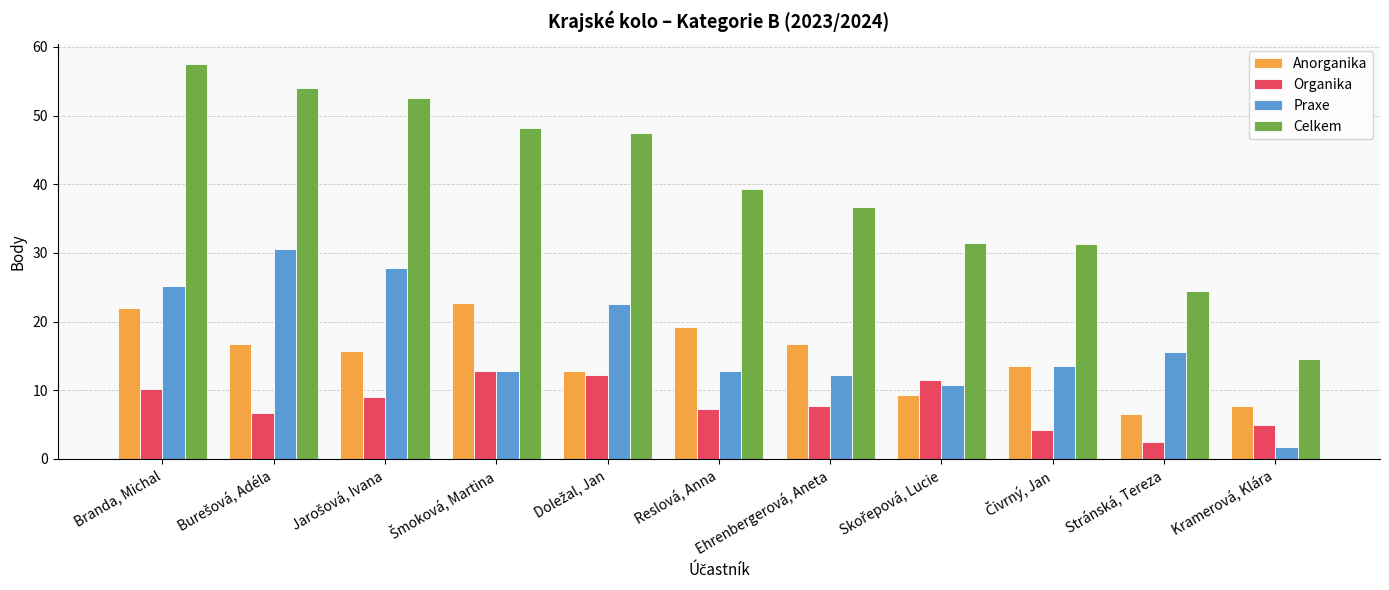

Rank the series by their maximum value, from highest to lowest.

Celkem, Praxe, Anorganika, Organika